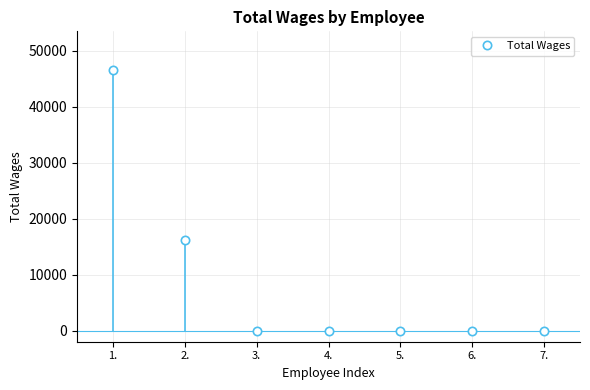

How many lines are shown in the chart?

1